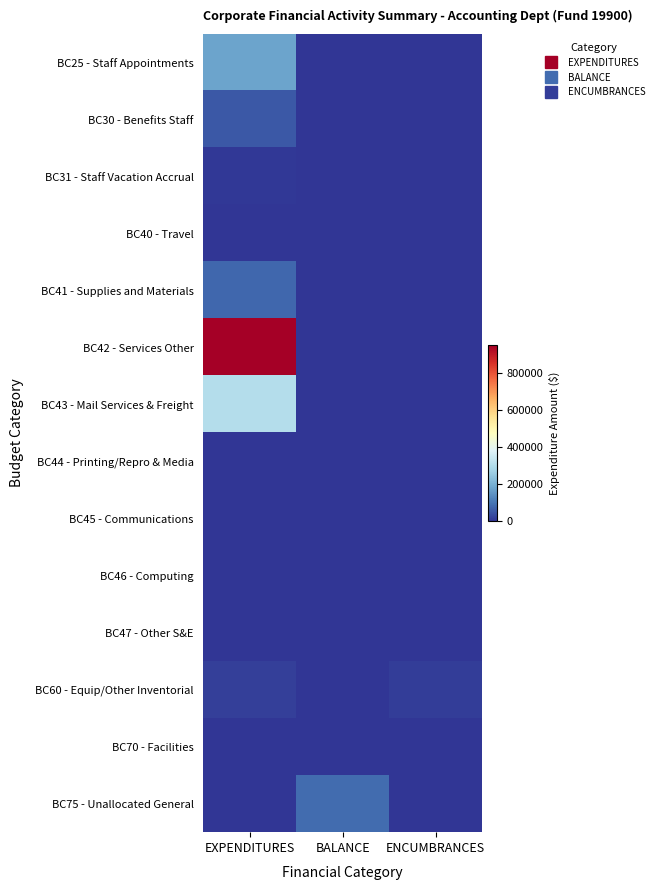

At which category is the sum across all series the highest?

EXPENDITURES